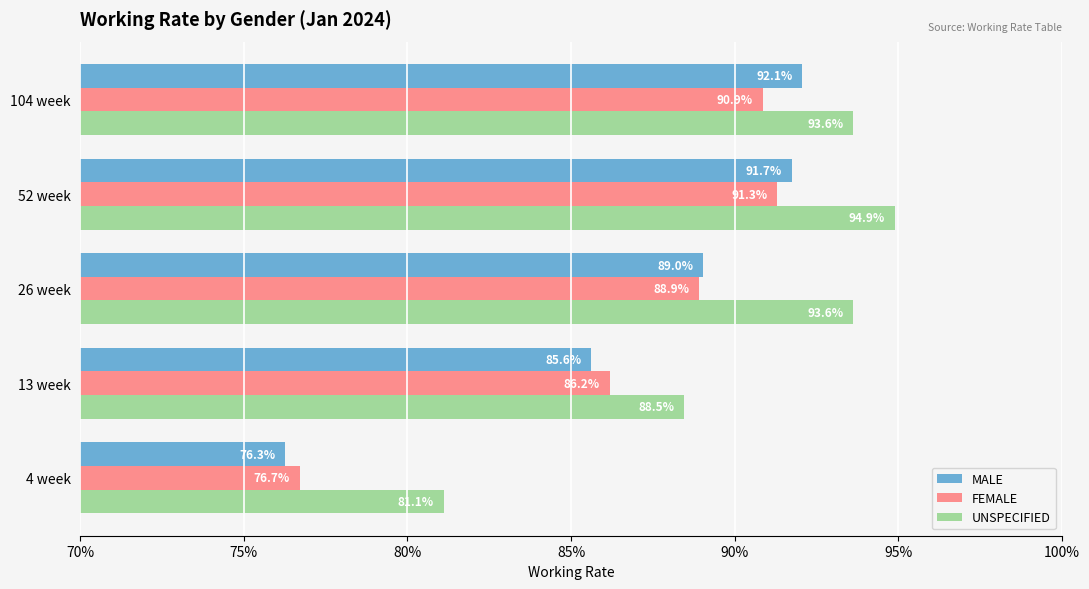

What is the sum of all UNSPECIFIED values?

451.7